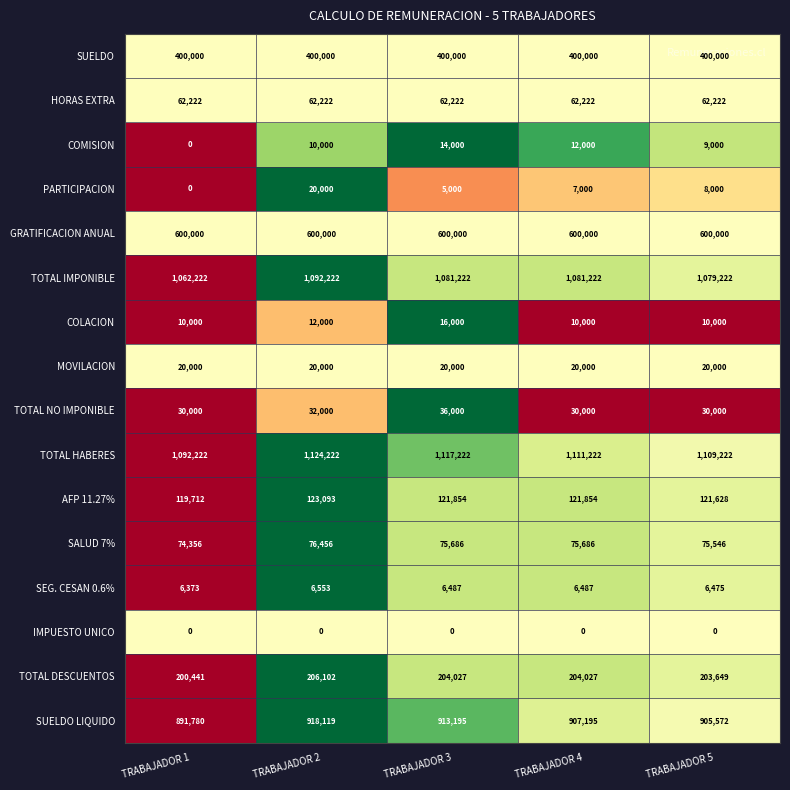

Is it true that HORAS EXTRA equals 62222 at TRABAJADOR 3?

True